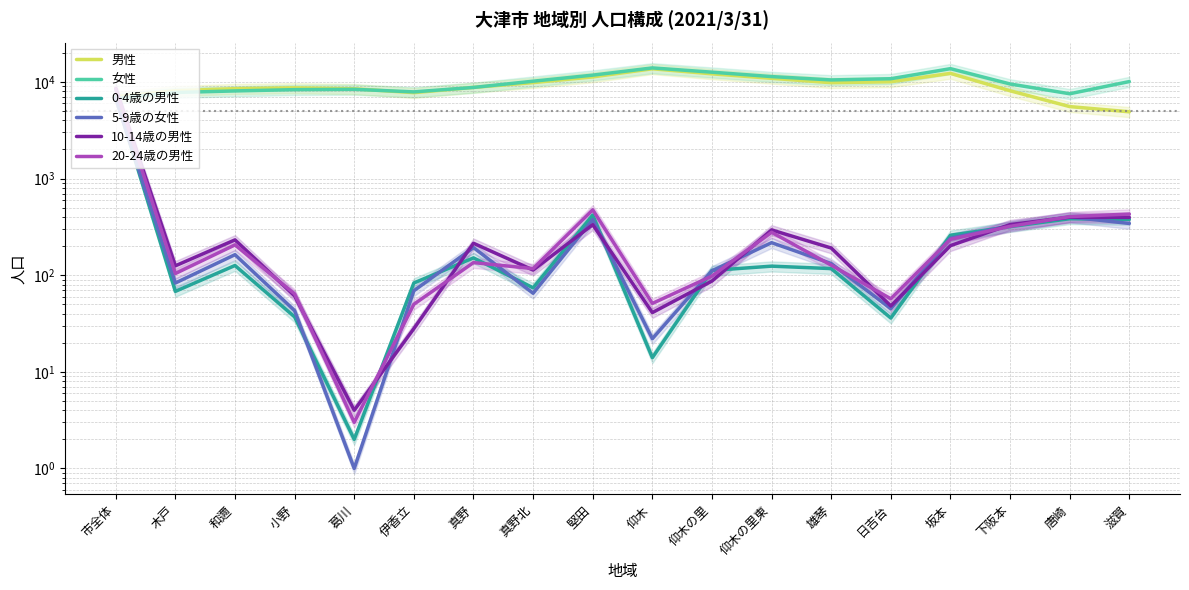

What is the value of the 男性 point at the 8th from the left?

9836